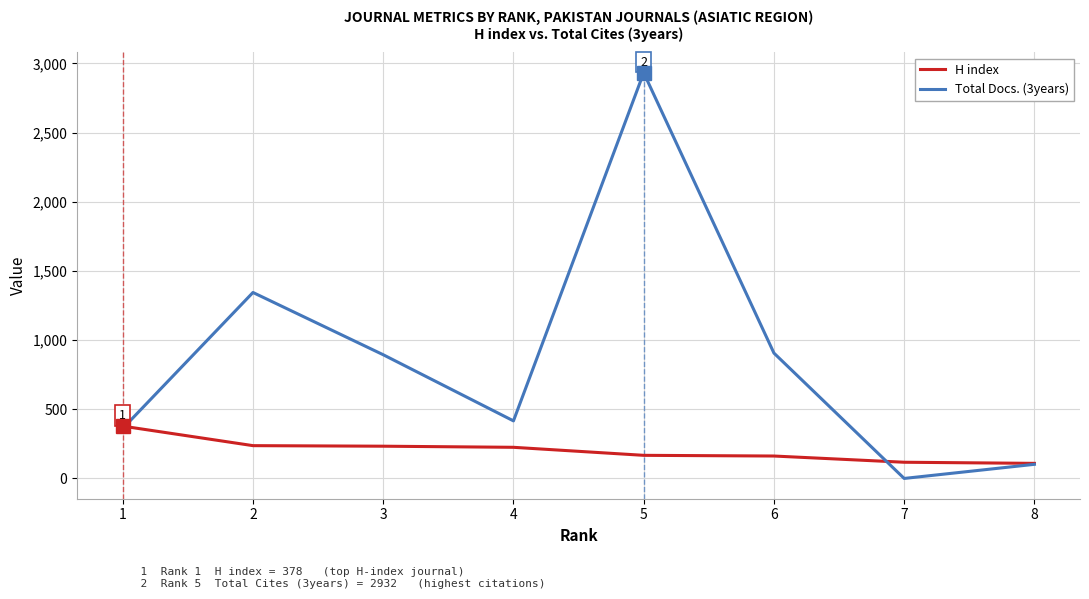

True or false: Total Docs. (3years) has more than 1 interior local peaks.

True